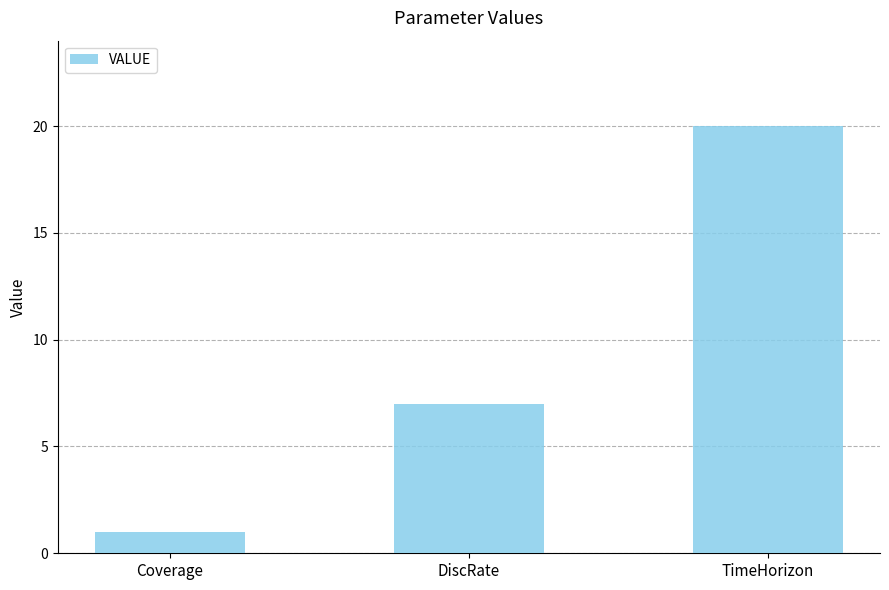

What is the value of the 2nd bar from the left?

7